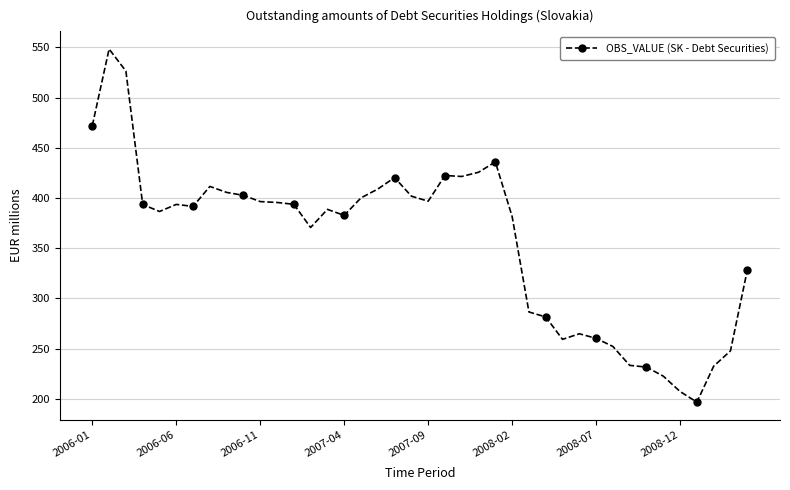

What is the sum of all values?

14277.4